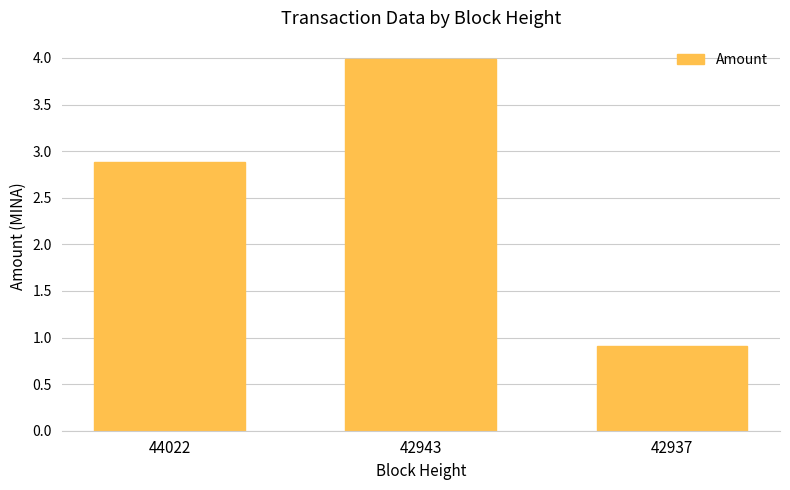

Reading left to right, extract all data points from this chart.

44022=2.9	42943=4.0	42937=0.9